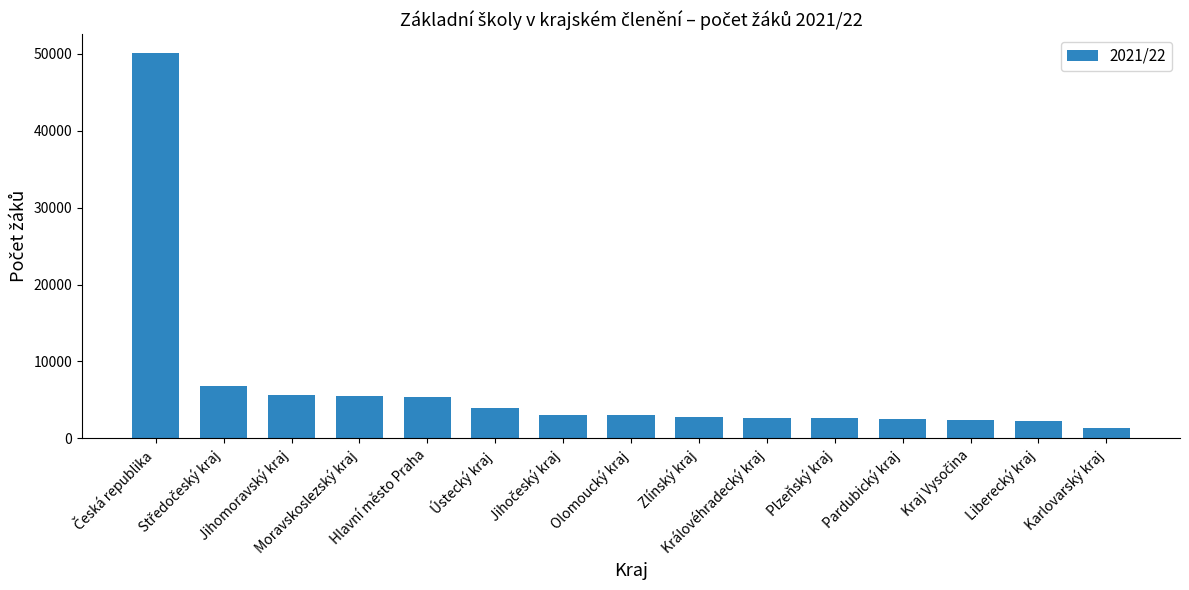

How many bars are there in total?

15